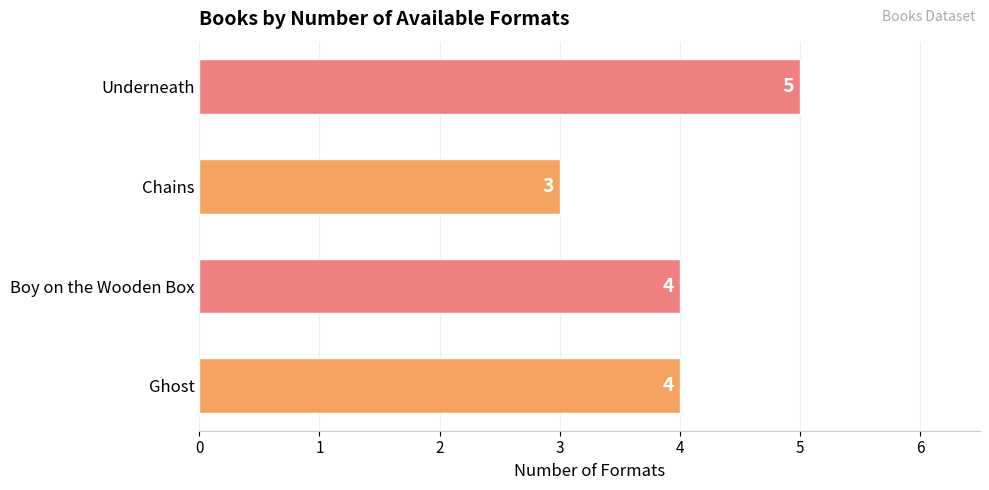

What is the minimum value shown in the chart?

3